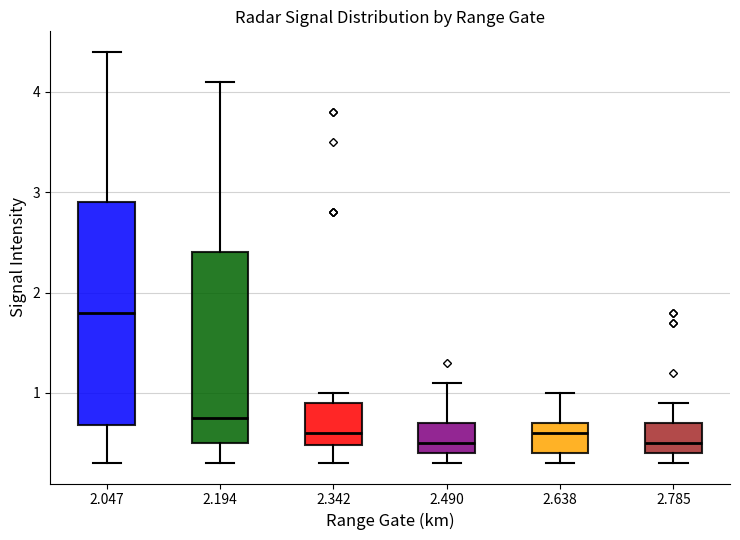

Where is the lower edge of the box at x = 2.490 on the y-axis? The values are not printed on the chart, so give them approximately, as read against the axis.

0.4